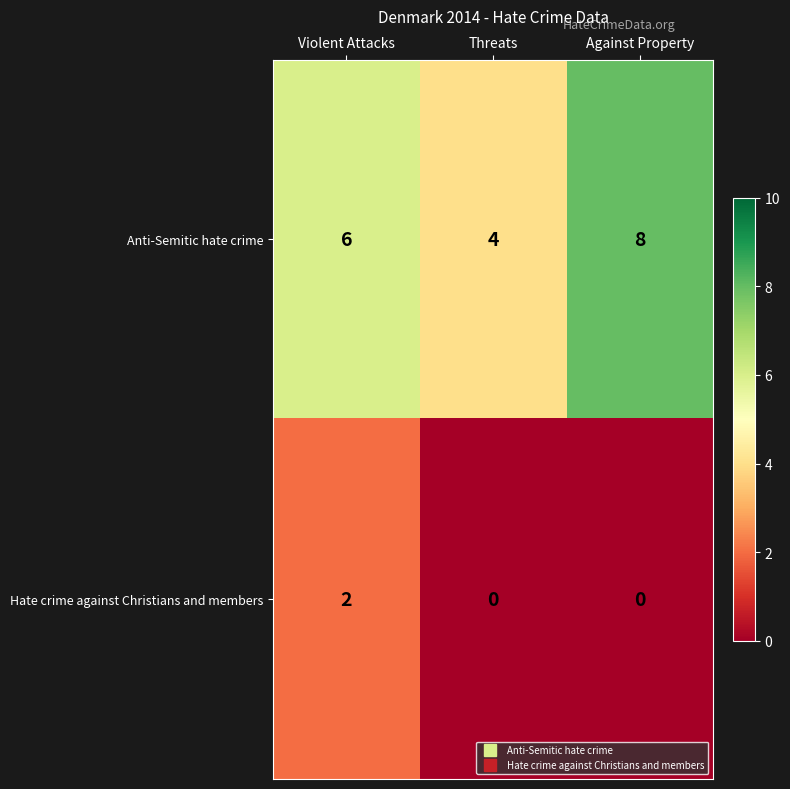

Where is Anti-Semitic hate crime nearest to the value 6?

Violent Attacks